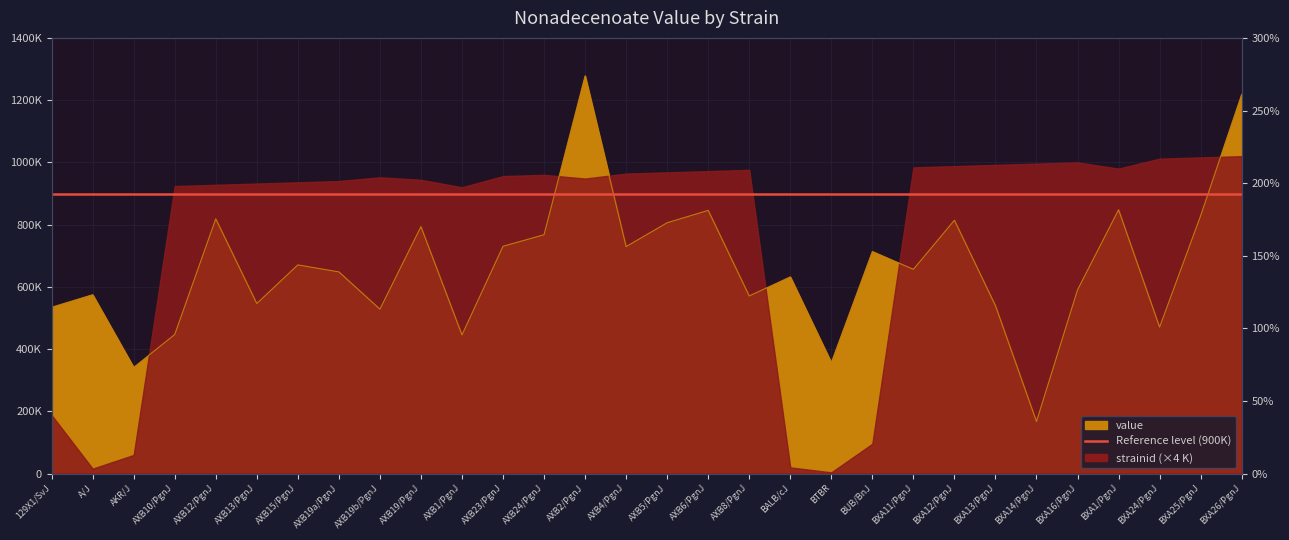

Reading left to right, transcribe all the data shown in this chart.

534628.6	574758.5	341227.2	446989.4	818480.8	546405.6	670578.3	648147.2	528331.4	793472.2	445613.8	730434.5	767521.4	1278096.6	729375.3	805997.2	845792.6	570781.1	632168.4	356658.1	713576.8	656324.1	814098.5	539598.1	167381.3	590350.8	847833.4	470592.3	828429.5	1218500.3